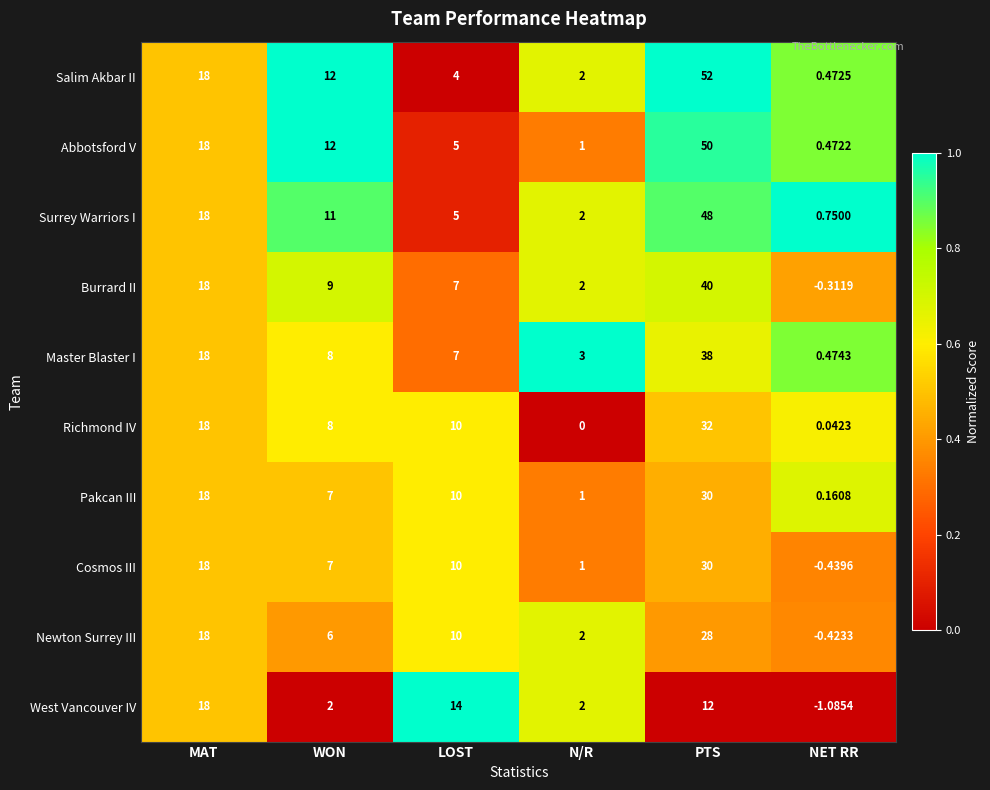

Which series has the largest range (max minus min)?

Salim Akbar II